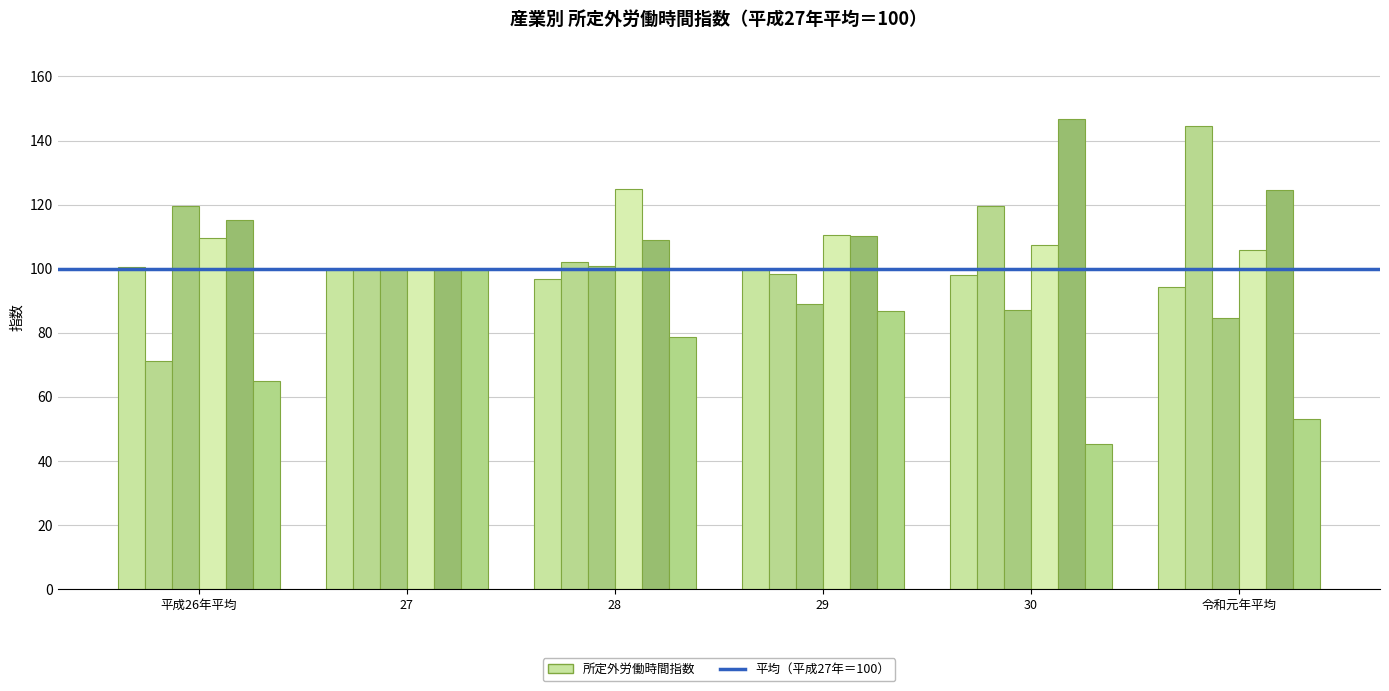

Count the number of data series in this chart.

6